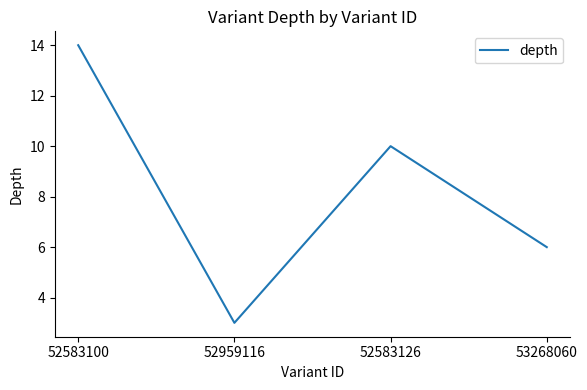

Reading left to right, list all the values displayed in this chart.

14	3	10	6